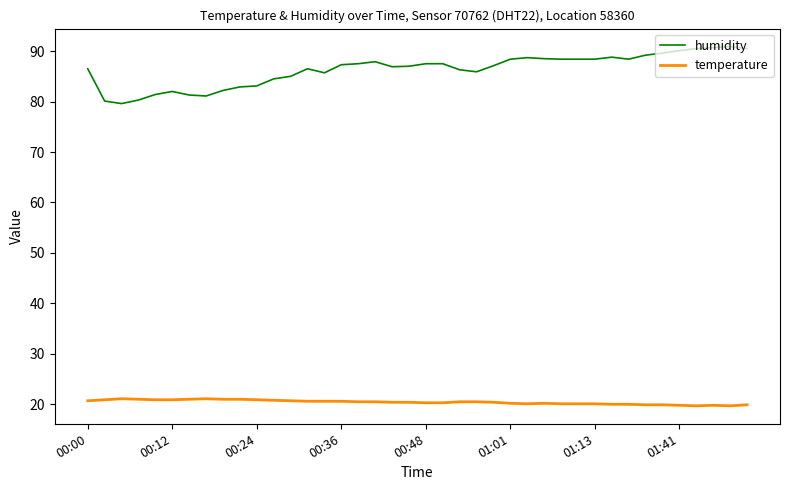

Rank the series by their maximum value, from lowest to highest.

temperature, humidity